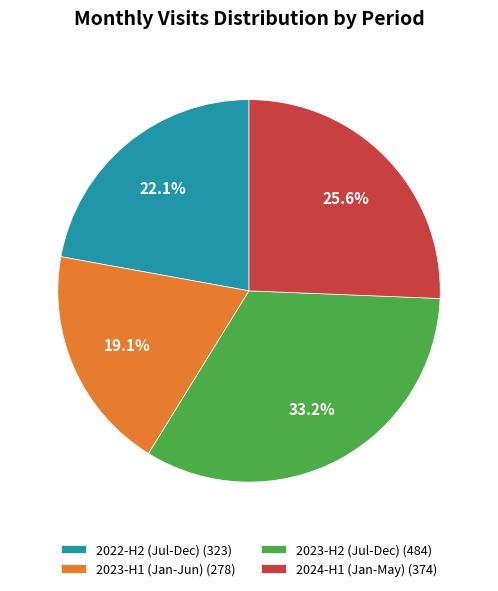

Which category has the biggest portion of the pie?

2023-H2 (Jul-Dec) (484)